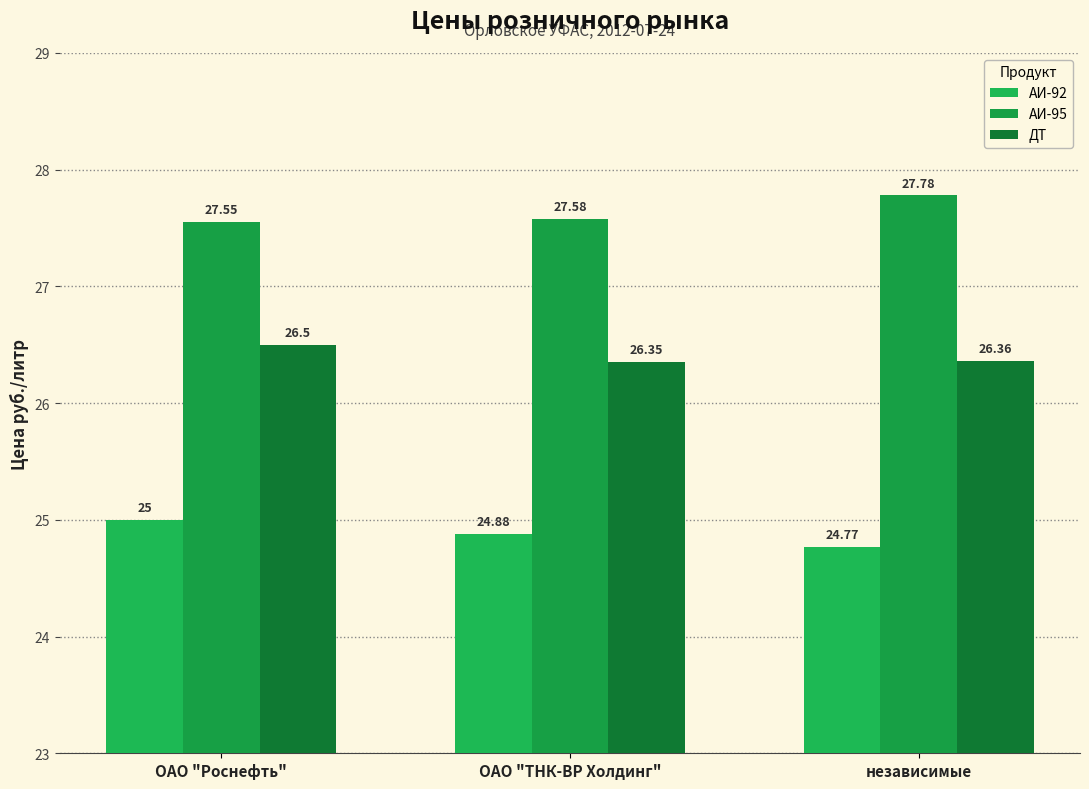

How many bars are there in total?

9